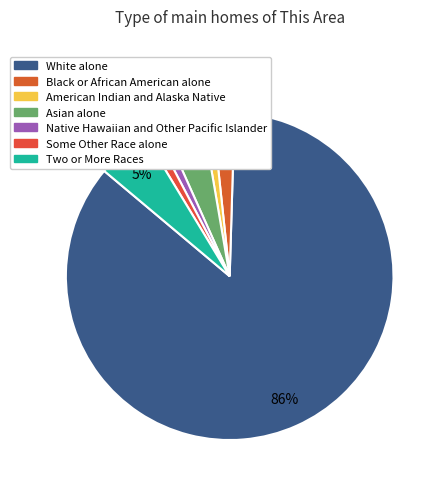

Which has a higher value, American Indian and Alaska Native or Asian alone?

Asian alone